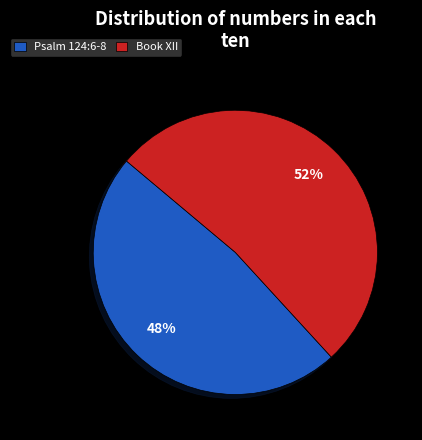

The Book XII slice represents 38% of the pie. True or false?

False